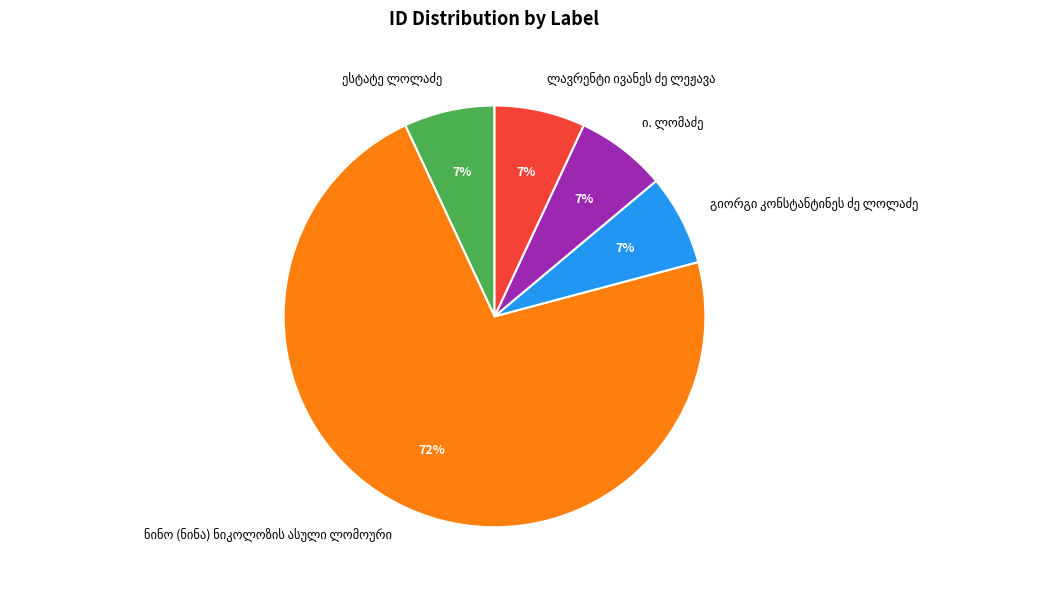

Does any single category account for the majority?

Yes